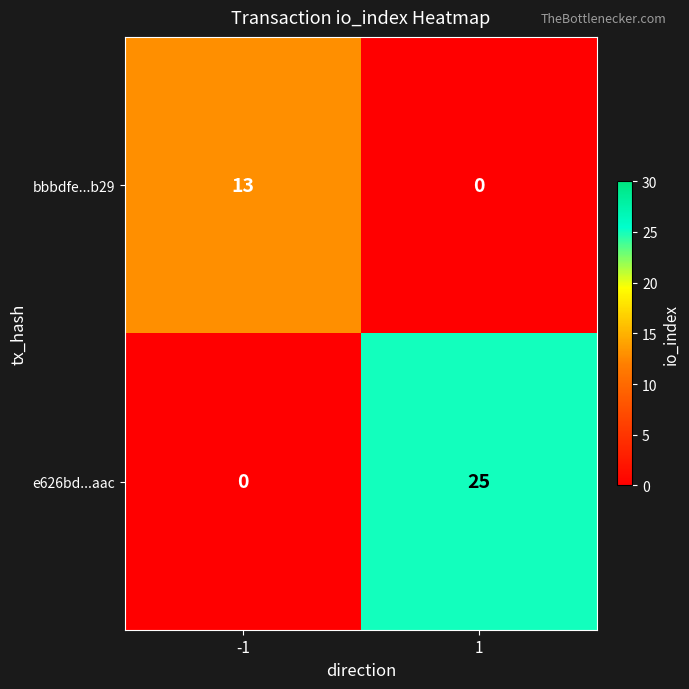

Rank the series by their maximum value, from lowest to highest.

bbbdfe...b29, e626bd...aac